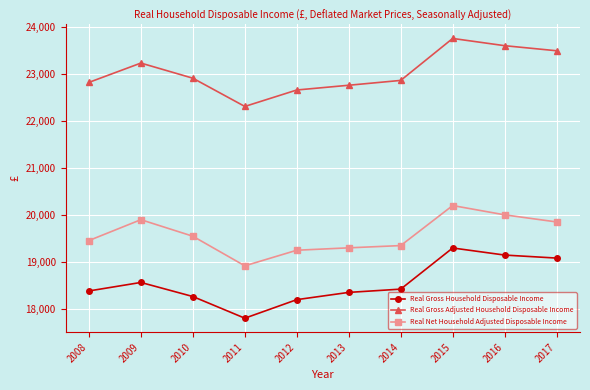

At which label is Real Gross Household Disposable Income closest to 18556?

2009